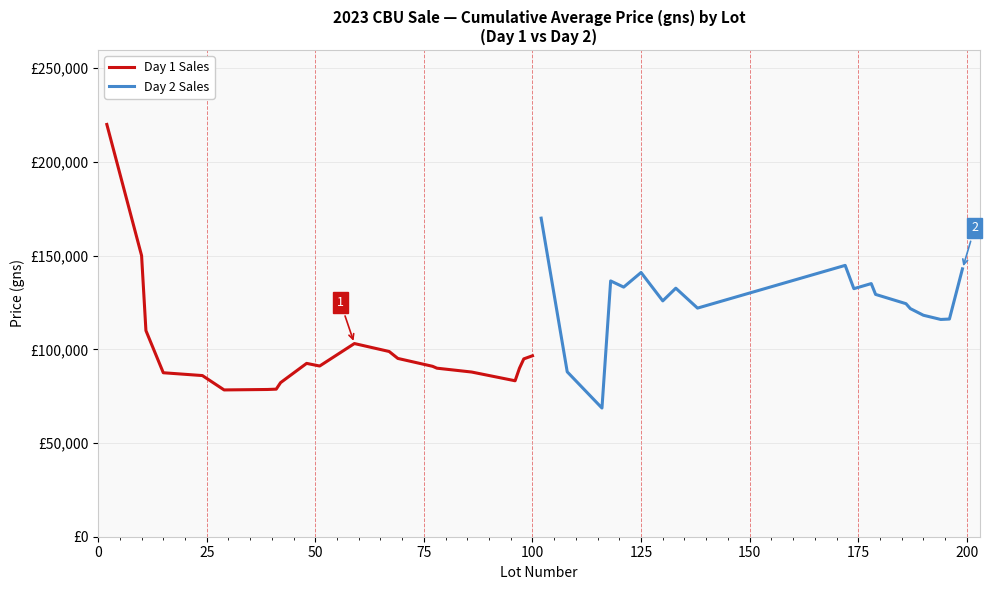

What is the spread (max minus min) of values at 8?

79958